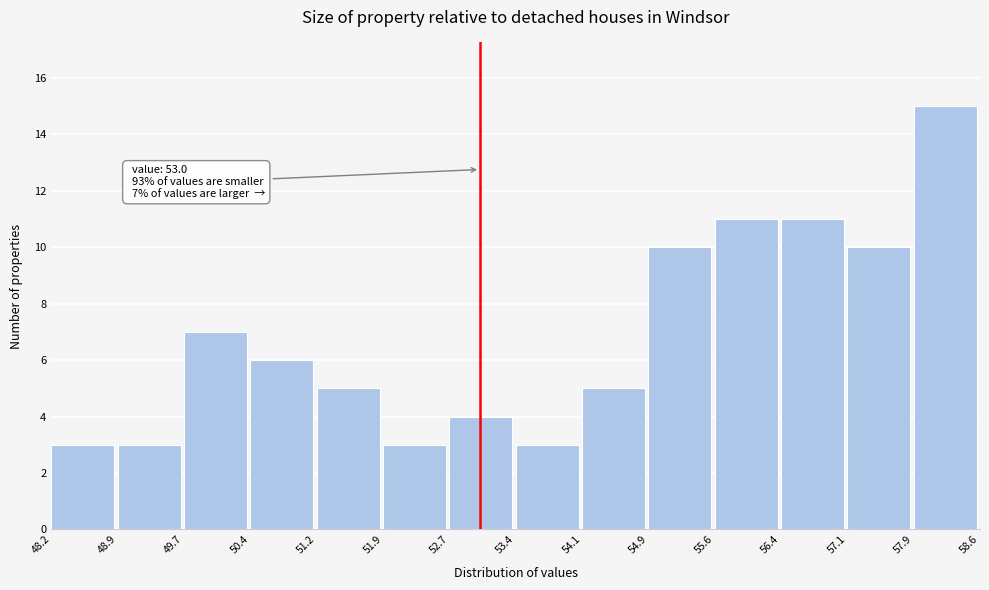

Which range on the x-axis has the tallest bar?

57.9 to 58.6